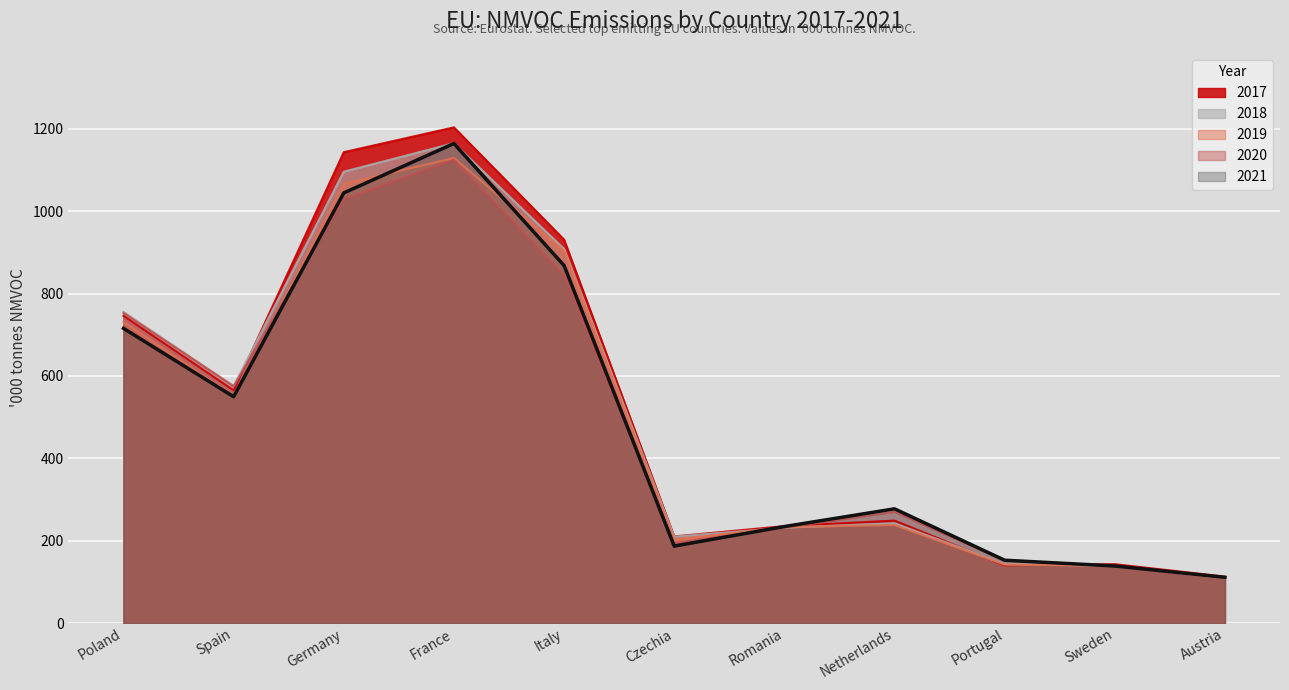

How many lines are shown in the chart?

5